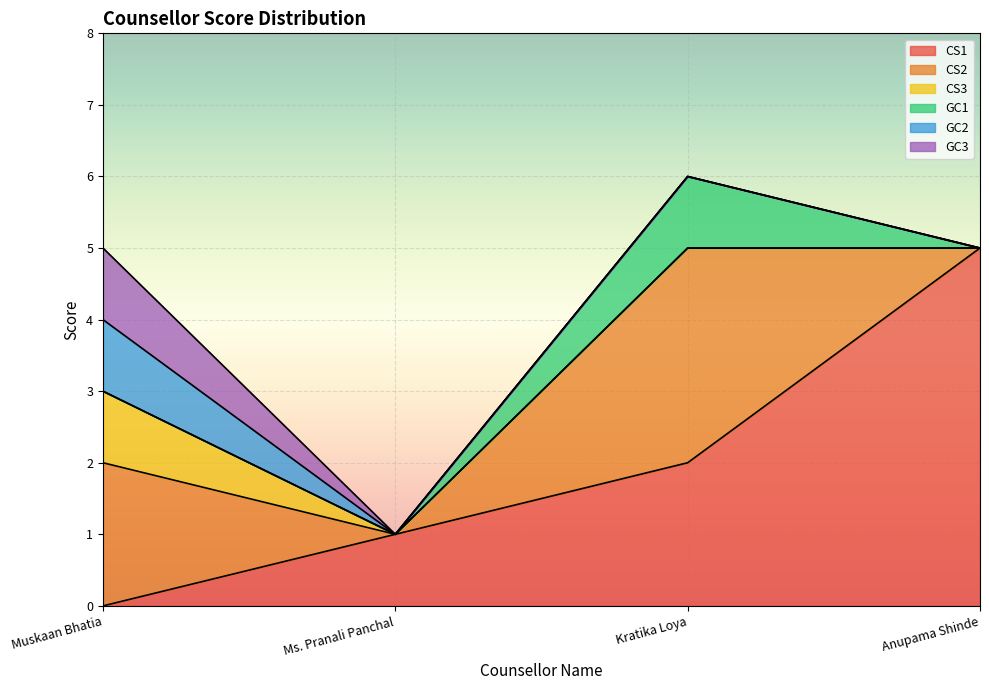

How many values in GC3 are above zero?

1